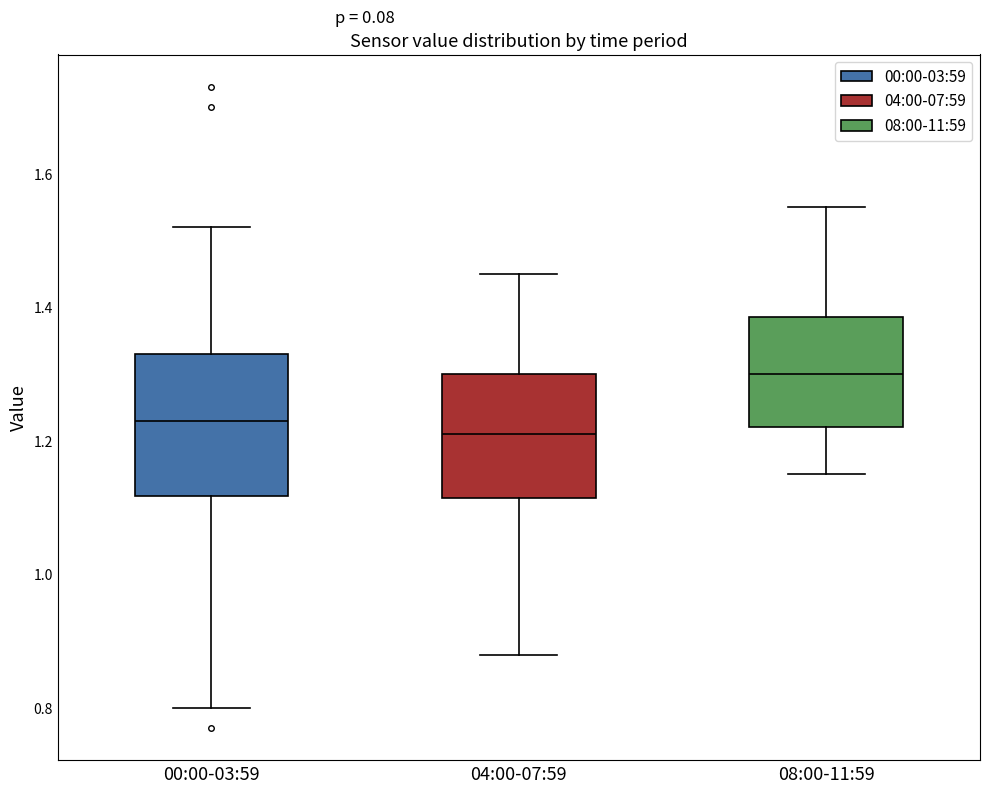

Reading left to right, transcribe this box plot: for each box, give where its median line is, the range the box spans, and where its two whiskers end, as read against the y-axis. The values are not printed on the chart, so give them approximately, as read against the axis.

00:00-03:59: median 1.24, box 1.12 to 1.34, whiskers 0.80 to 1.52
04:00-07:59: median 1.22, box 1.12 to 1.30, whiskers 0.88 to 1.46
08:00-11:59: median 1.30, box 1.22 to 1.38, whiskers 1.16 to 1.56